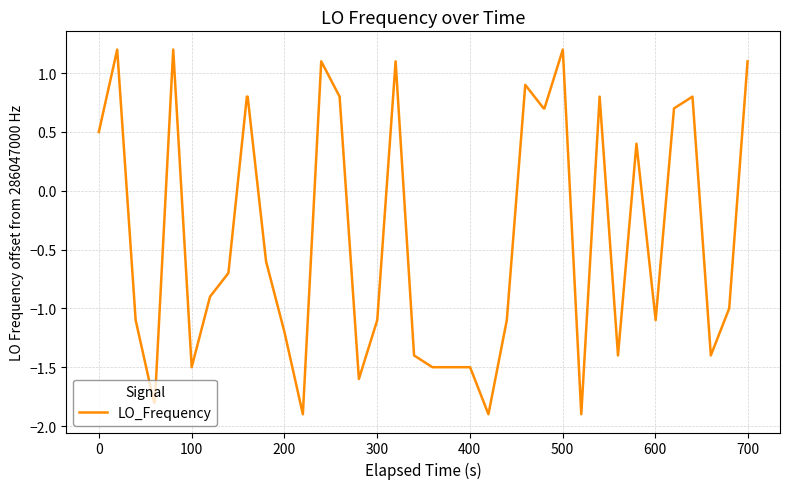

Reading left to right, what are all the values shown in this chart?

0.5	1.2	-1.1	-1.8	-1.8	1.2	-1.5	-0.9	-0.7	0.8	0.8	-0.6	-1.2	-1.9	1.1	0.8	-1.6	-1.1	1.1	-1.4	-1.5	-1.5	-1.5	-1.5	-1.9	-1.1	0.9	0.7	0.7	1.2	-1.9	0.8	-1.4	0.4	-1.1	0.7	0.8	-1.4	-1.0	1.1